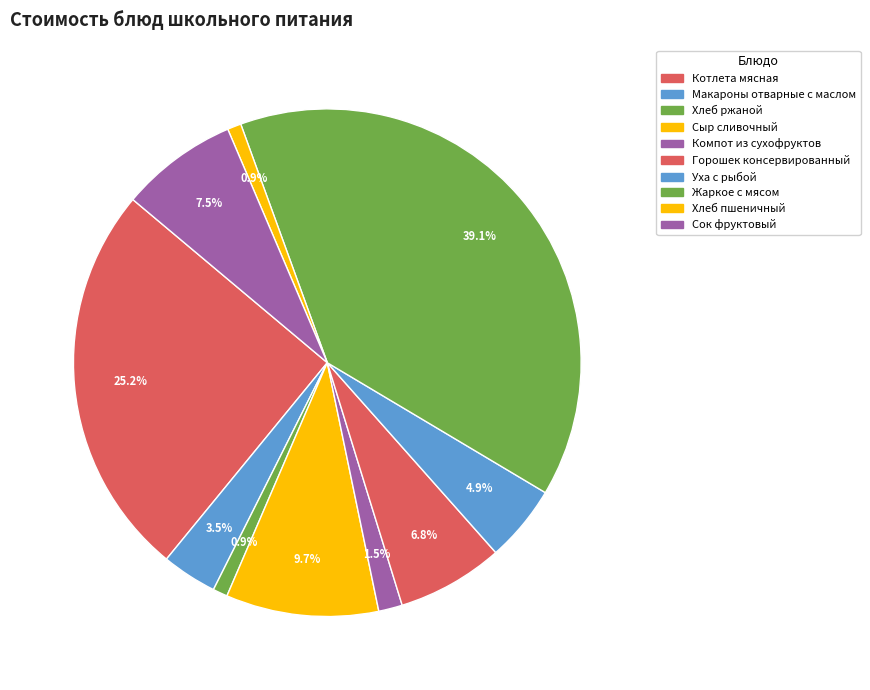

Is Хлеб ржаной the majority of the pie?

No